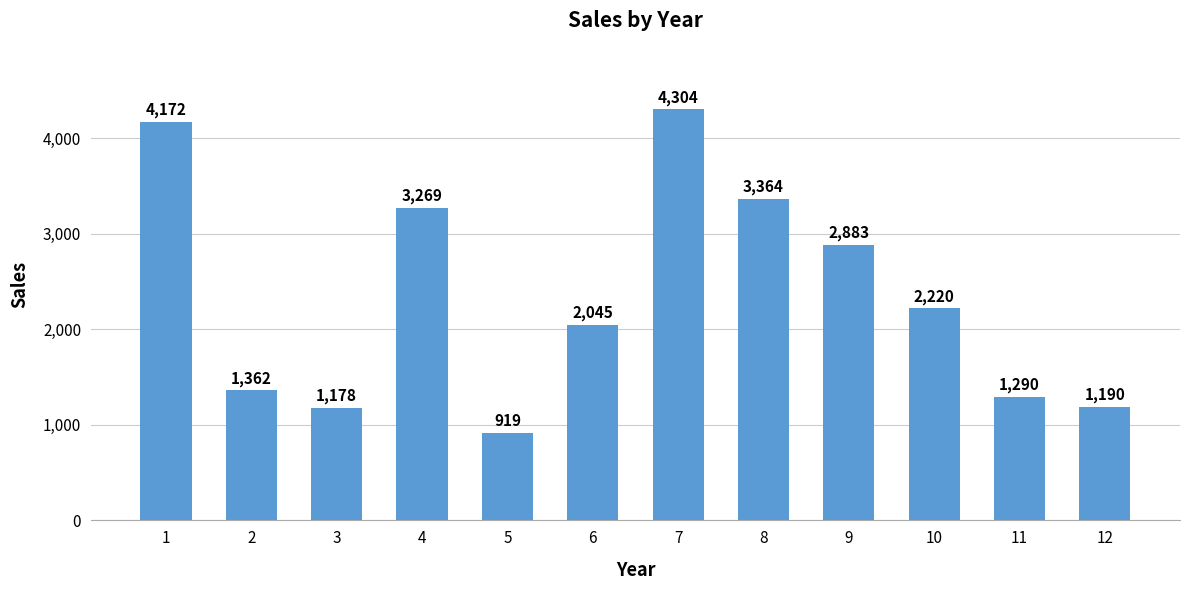

What is the value of the 11th bar from the left?

1290